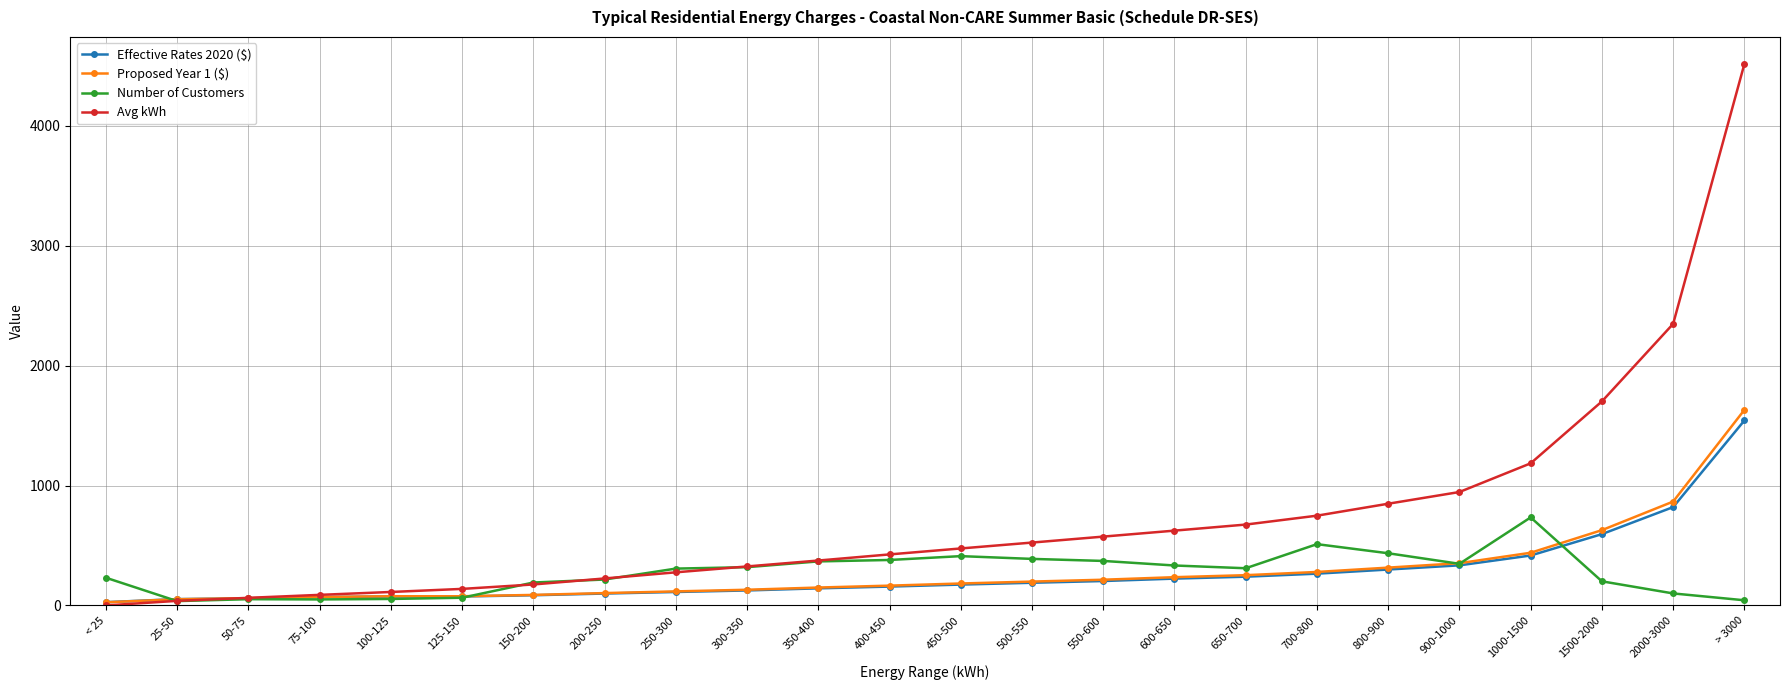

Which series changed the most between 50-75 and 600-650?

Avg kWh